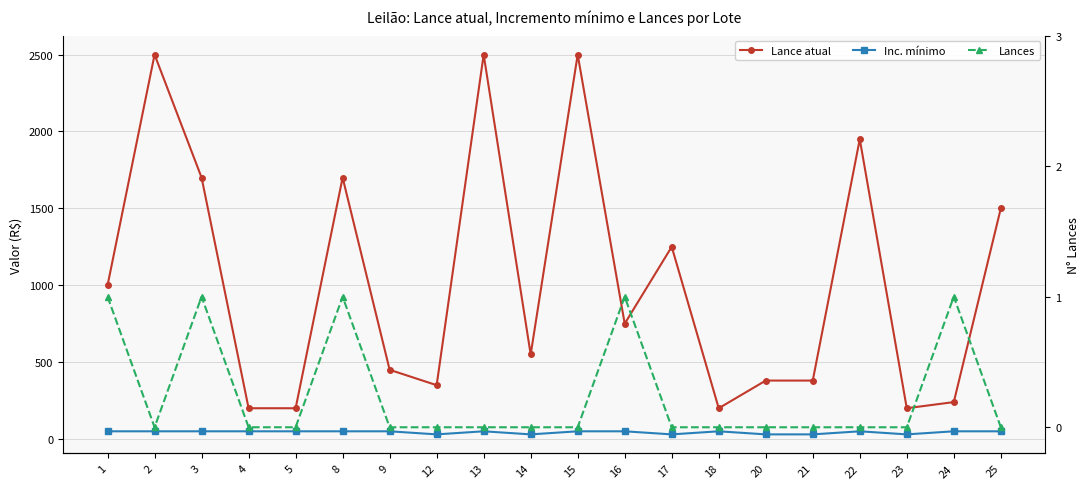

Is the value of Lances at 3 greater than the value of Lance atual at 18?

No